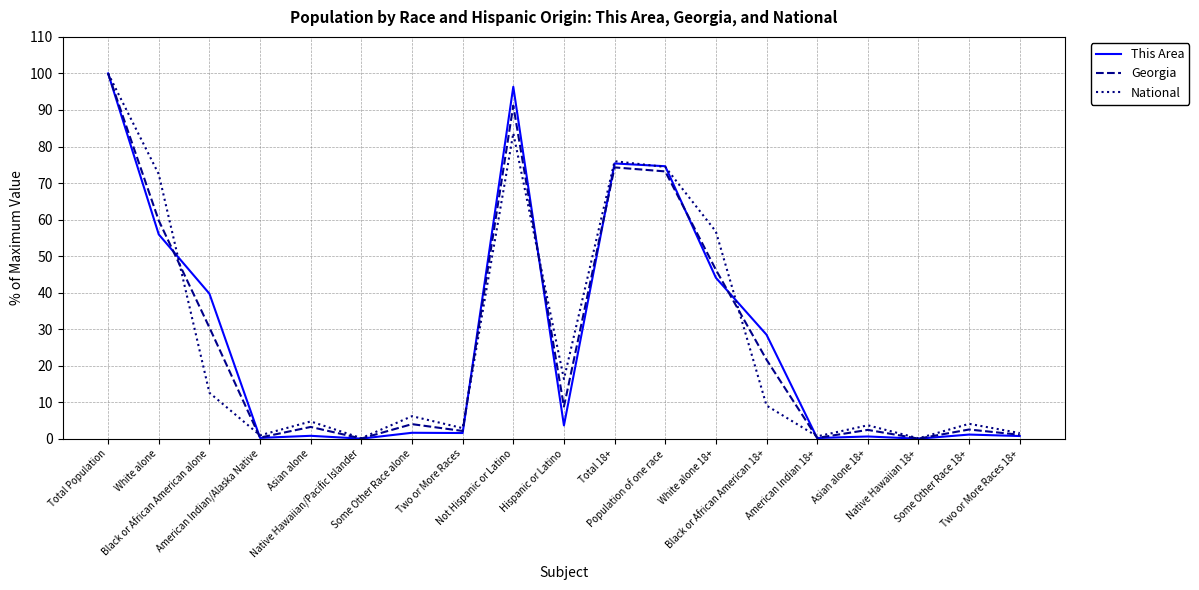

Which series has the widest spread of values?

This Area